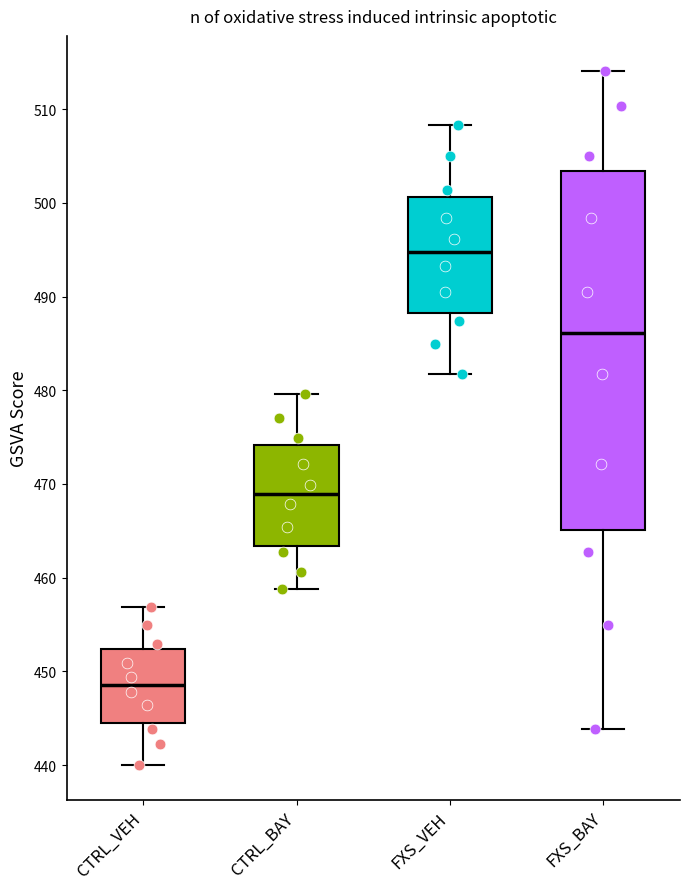

Reading left to right, transcribe this box plot: for each box, give where its median line is, the range the box spans, and where its two whiskers end, as read against the y-axis. The values are not printed on the chart, so give them approximately, as read against the axis.

CTRL_VEH: median 449, box 444 to 452, whiskers 440 to 457
CTRL_BAY: median 469, box 463 to 474, whiskers 459 to 480
FXS_VEH: median 495, box 488 to 501, whiskers 482 to 508
FXS_BAY: median 486, box 465 to 503, whiskers 444 to 514